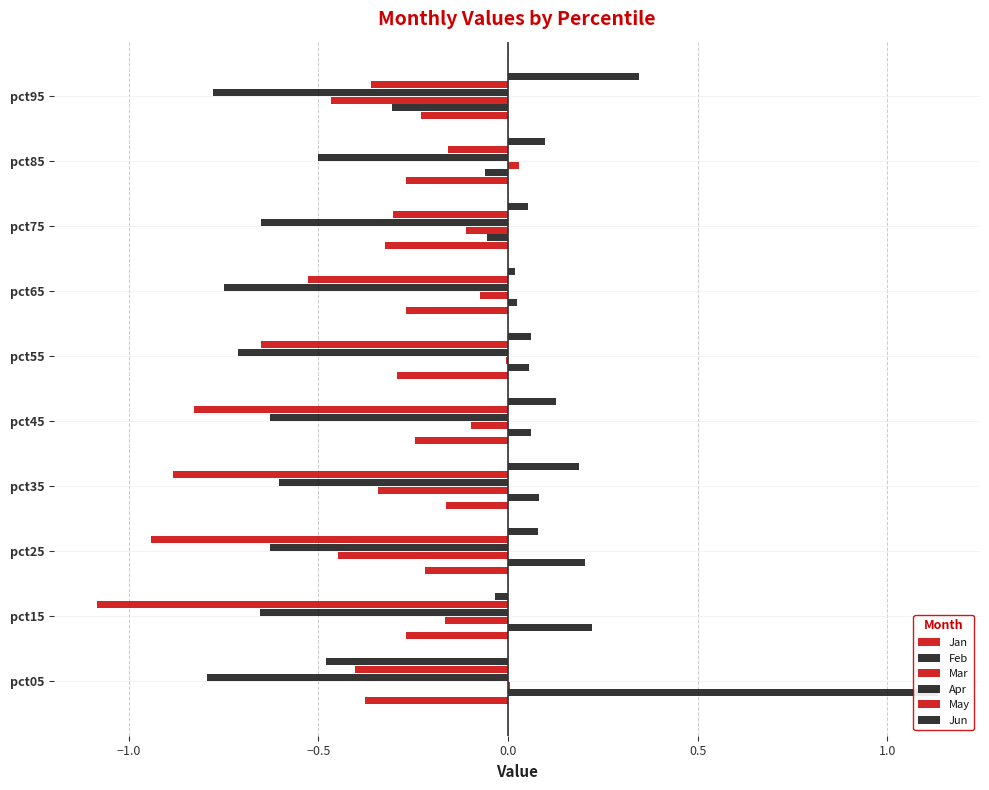

What is the sum of all Apr values?

-6.7